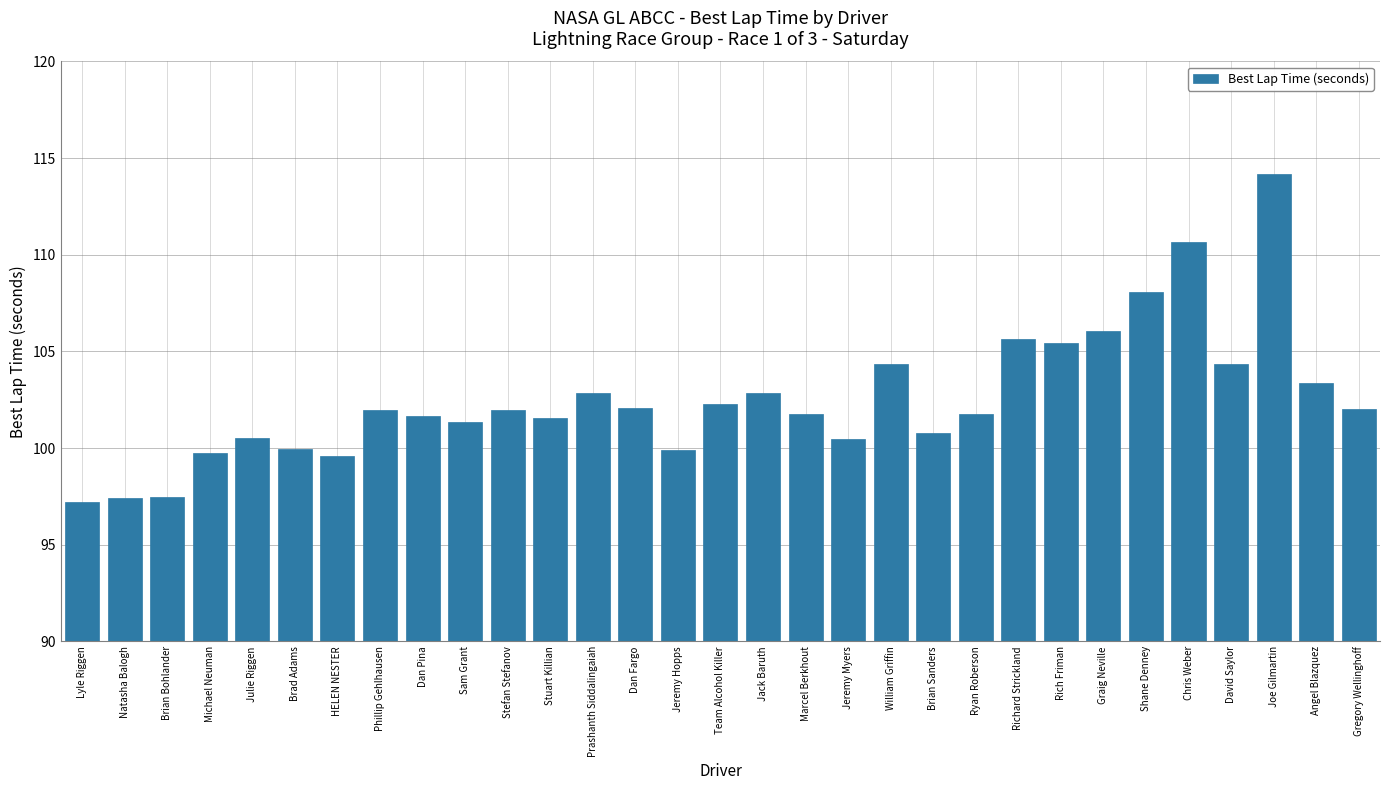

What is the maximum value shown in the chart?

114.2